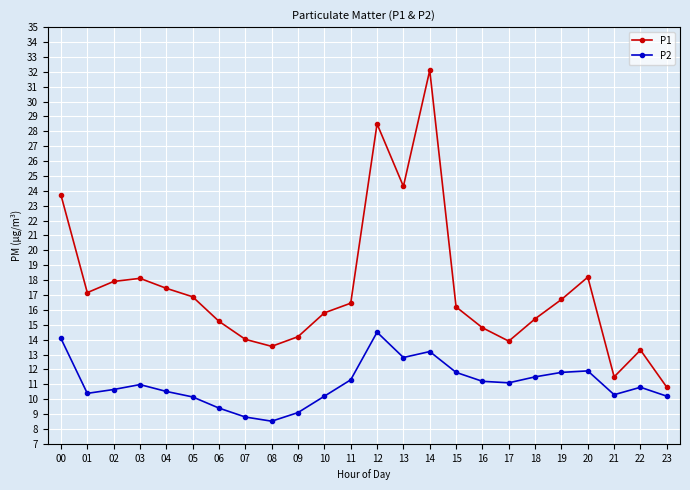

What is the difference between the highest and lowest values at 21?

1.2